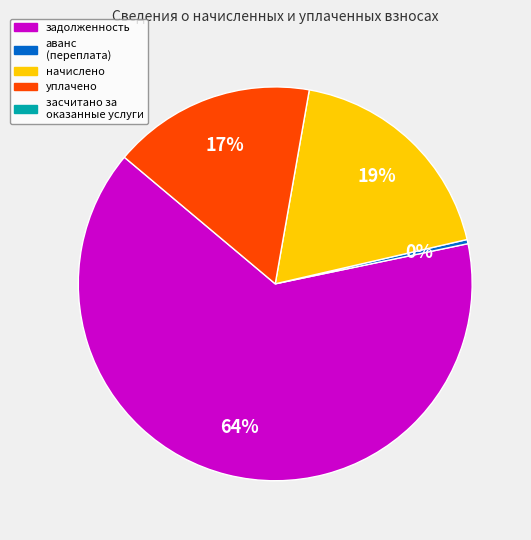

Is there a majority slice in this chart?

Yes